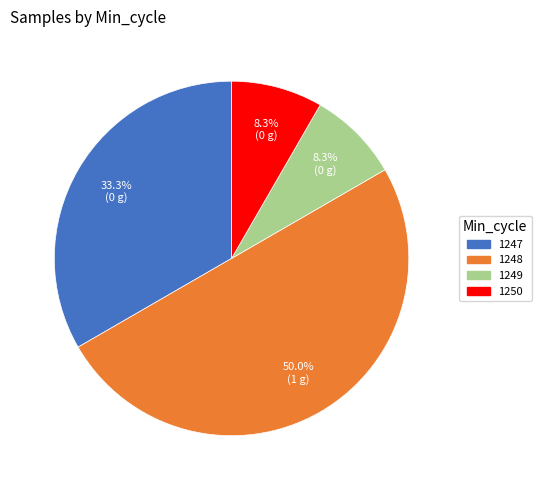

Which slice is the largest?

1248